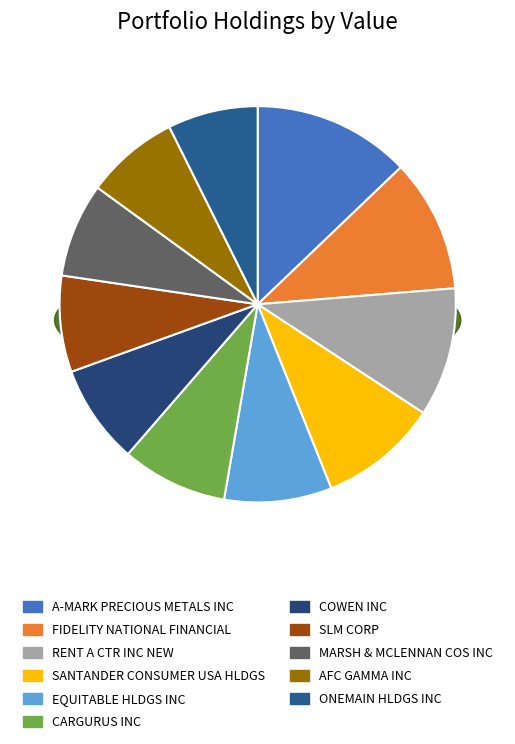

Which category has the biggest portion of the pie?

A-MARK PRECIOUS METALS INC